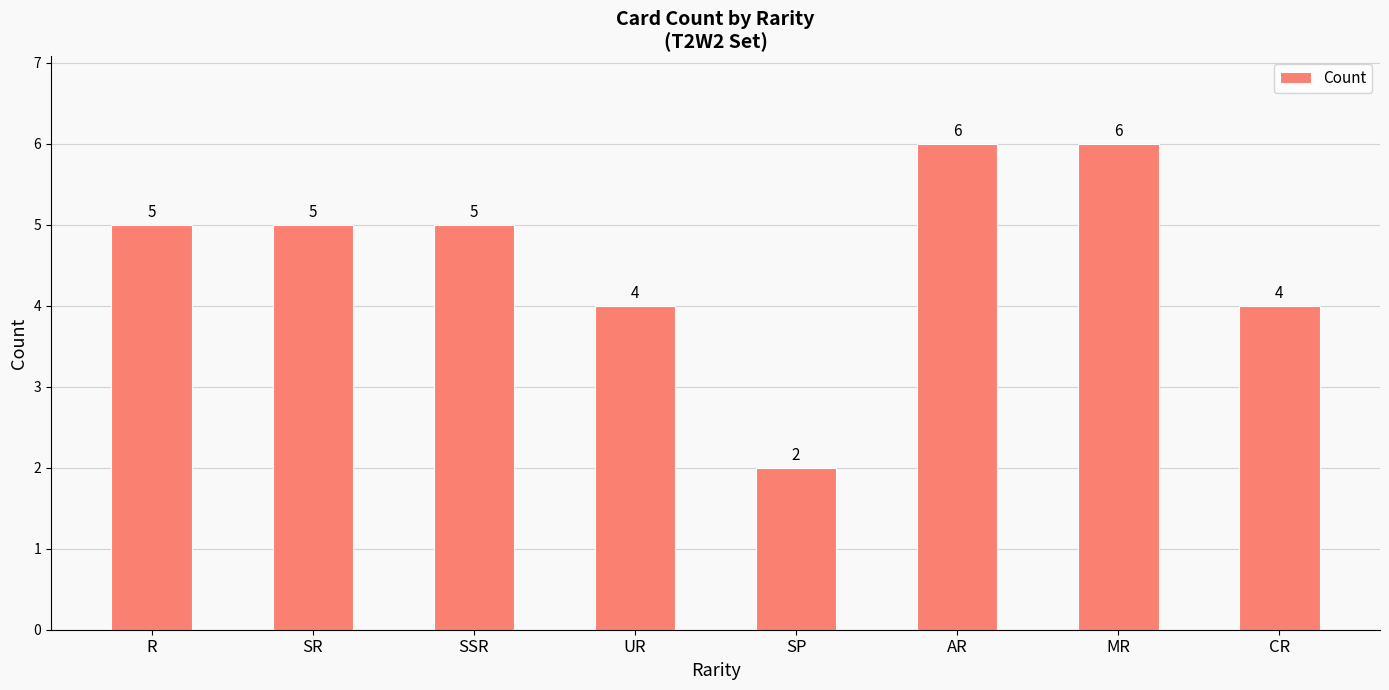

What is the approximate value at R?

5